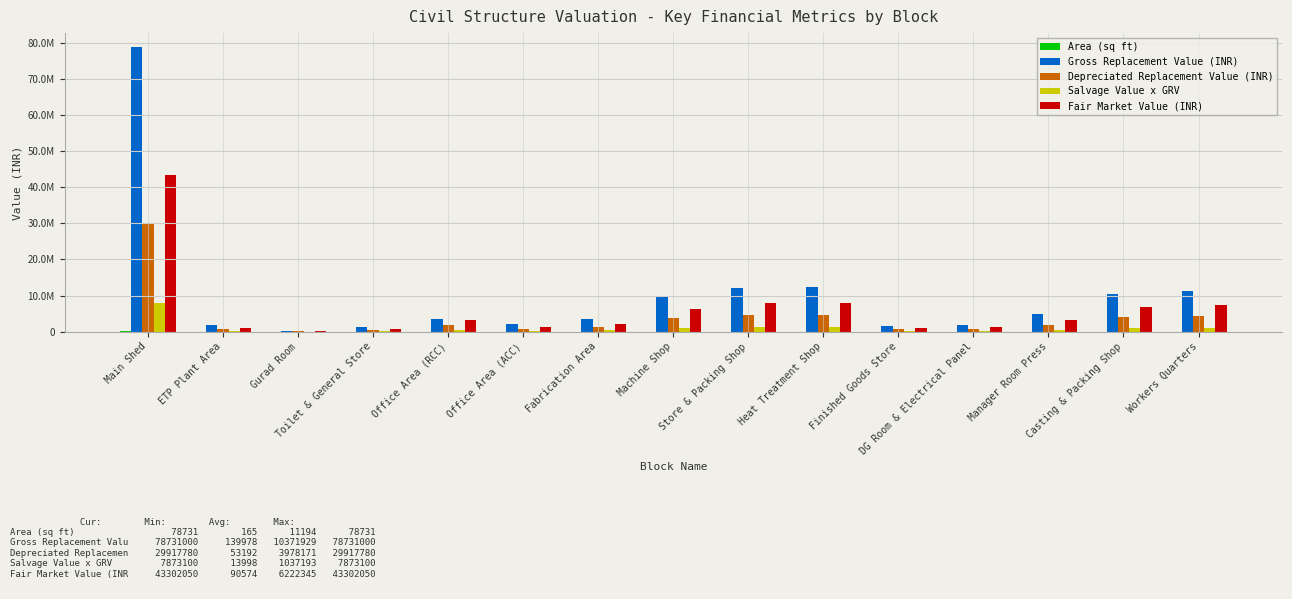

What is the lowest value of the Depreciated Replacement Value (INR) series?

53191.6